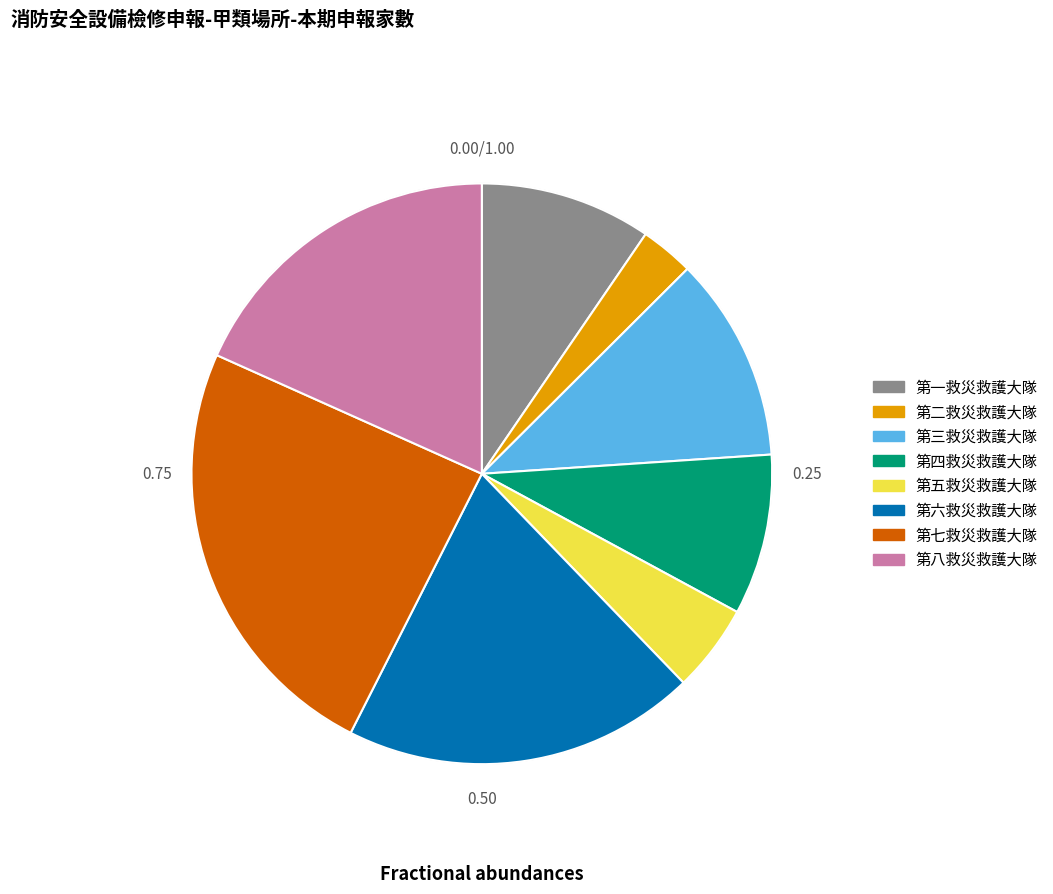

Rank the categories by value from highest to lowest.

第七救災救護大隊, 第六救災救護大隊, 第八救災救護大隊, 第三救災救護大隊, 第一救災救護大隊, 第四救災救護大隊, 第五救災救護大隊, 第二救災救護大隊